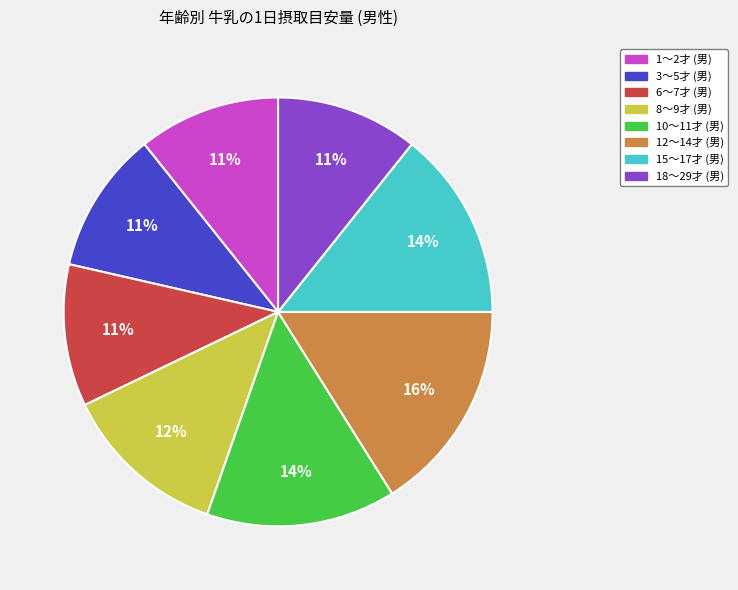

Which category has the biggest portion of the pie?

12～14才